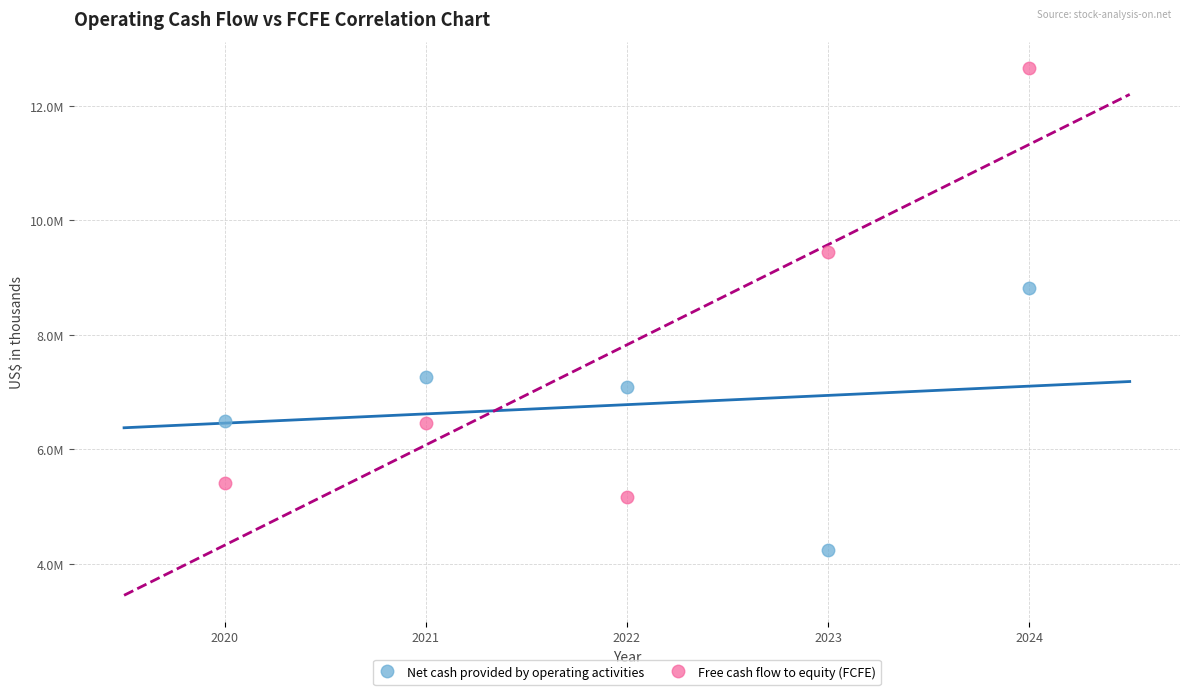

Which series contains the lowest Y value?

Net cash provided by operating activities